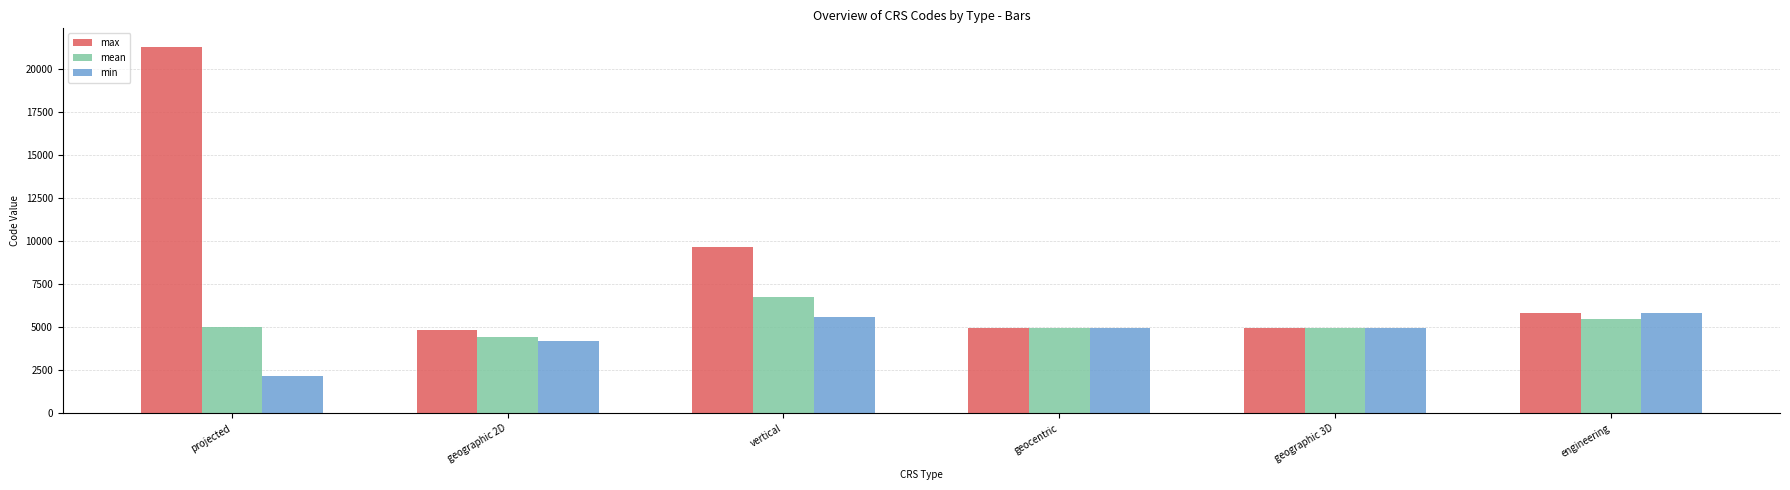

What are all the series names shown in the legend?

max, mean, min